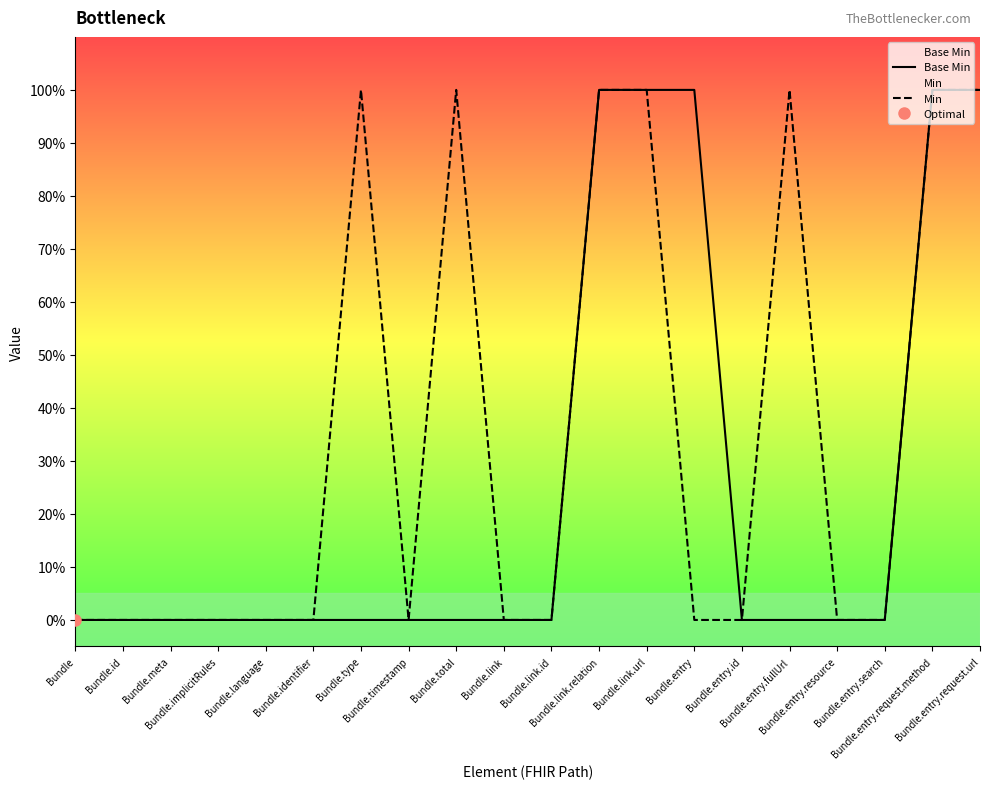

Rank the series at Bundle.implicitRules from highest to lowest value.

Base Min, Min